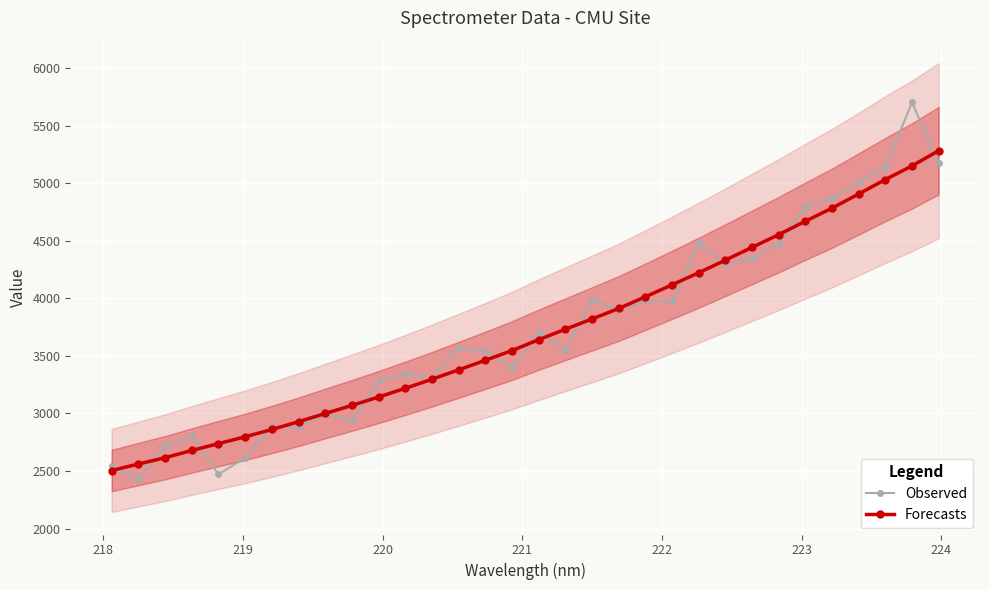

Reading left to right, transcribe all the data shown in this chart.

Observed: 2542.4	2427.3	2713.9	2804.1	2470.8	2615.0	2879.0	2881.6	2997.0	2938.8	3280.9	3343.6	3307.8	3569.4	3542.3	3393.9	3707.5	3552.3	3988.5	3901.9	3976.4	3976.6	4480.3	4297.7	4347.2	4472.6	4793.7	4869.9	5007.1	5139.1	5701.0	5174.1
Forecasts: 2504.2	2560.4	2615.8	2678.2	2737.9	2797.1	2860.7	2927.9	2999.5	3069.8	3142.7	3218.4	3296.9	3378.9	3461.4	3546.3	3640.4	3731.2	3820.7	3911.6	4013.5	4116.7	4222.2	4331.2	4442.4	4552.8	4669.5	4782.6	4905.9	5030.7	5149.6	5281.4